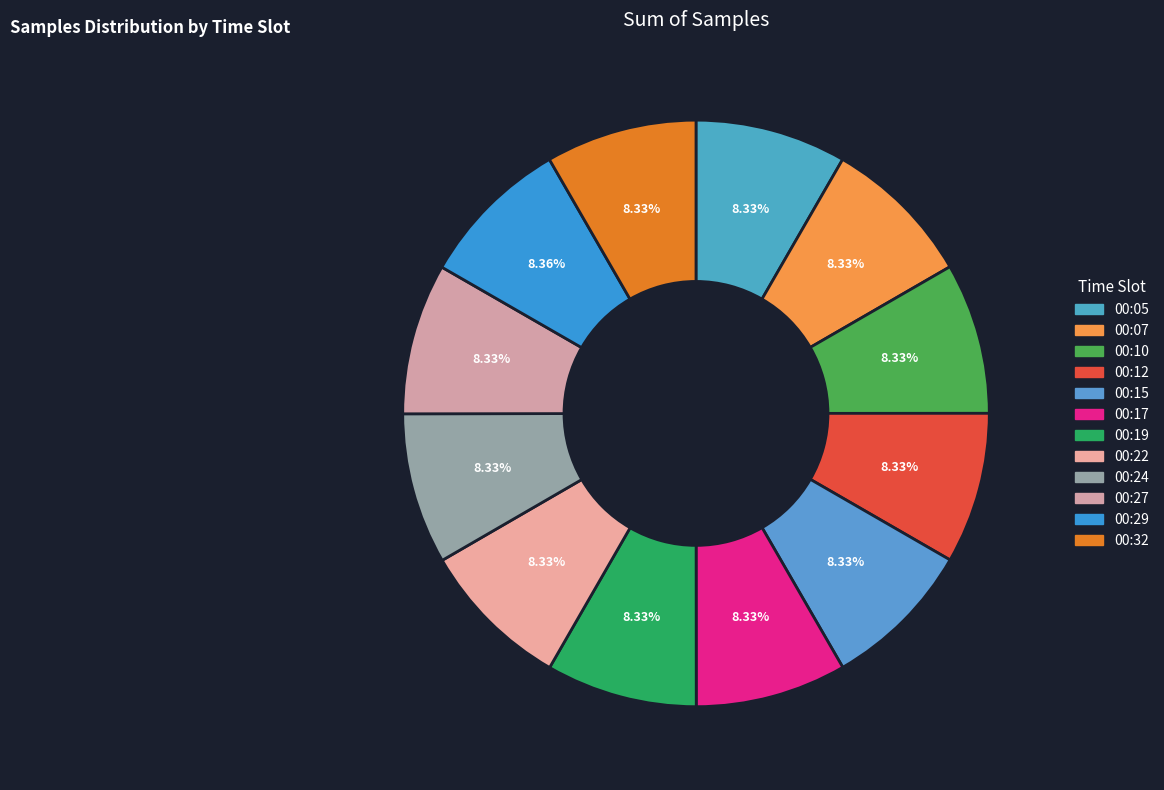

What is the ratio of the value at 00:07 to the value at 00:15?

1.0